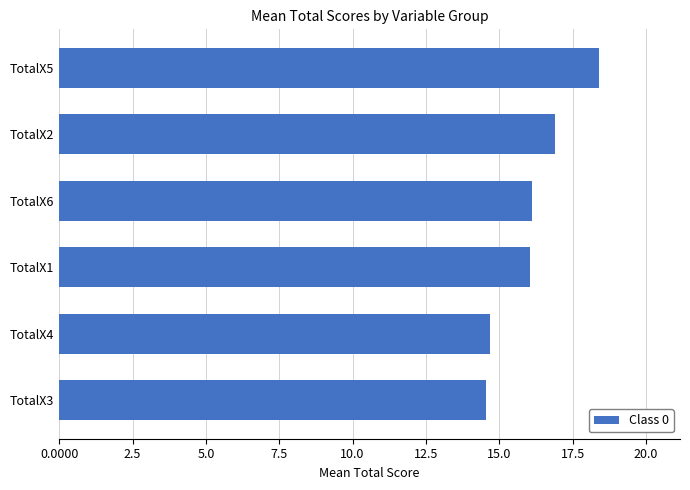

What is the difference between the second highest and minimum values?

2.3